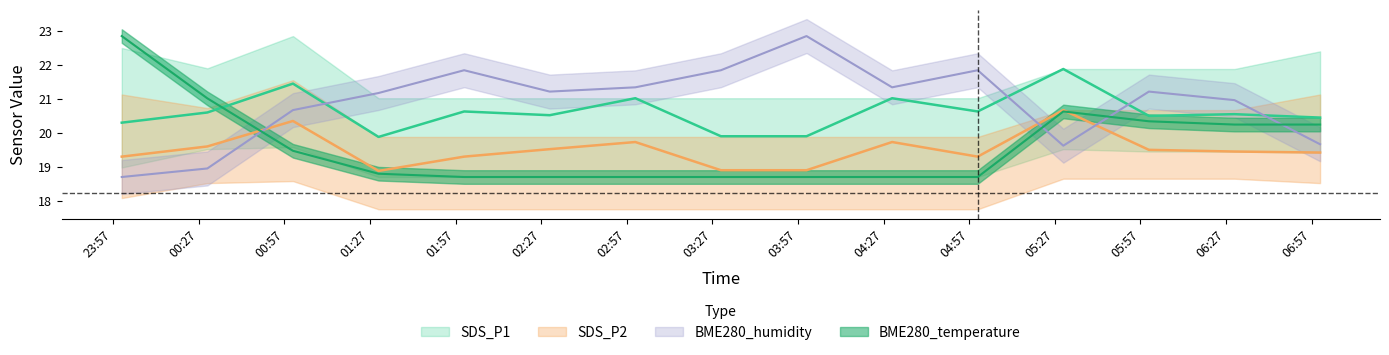

In SDS_P2, how many points are lower than both neighbors (excluding endpoints)?

2